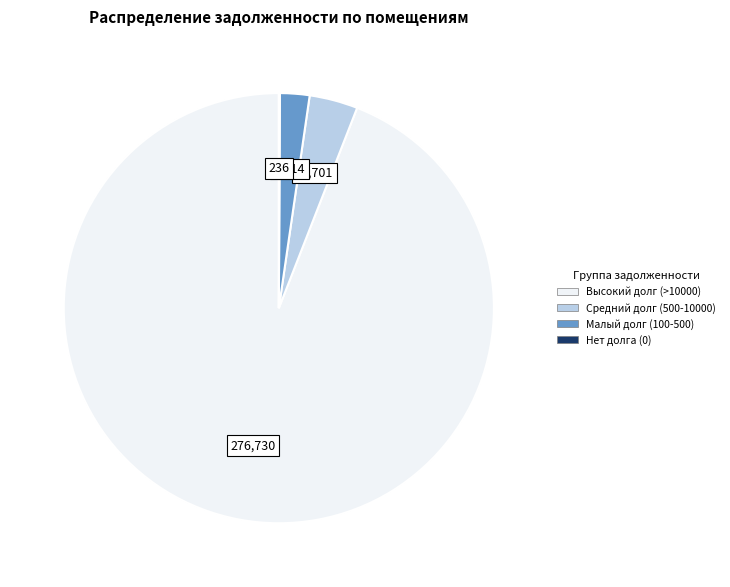

Is there a majority slice in this chart?

Yes